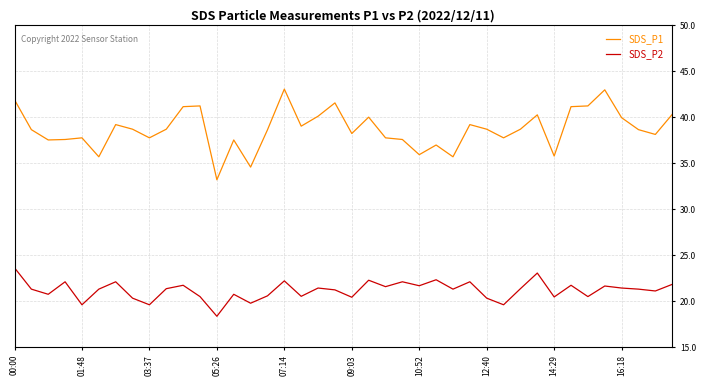

Which series has the widest spread of values?

SDS_P1